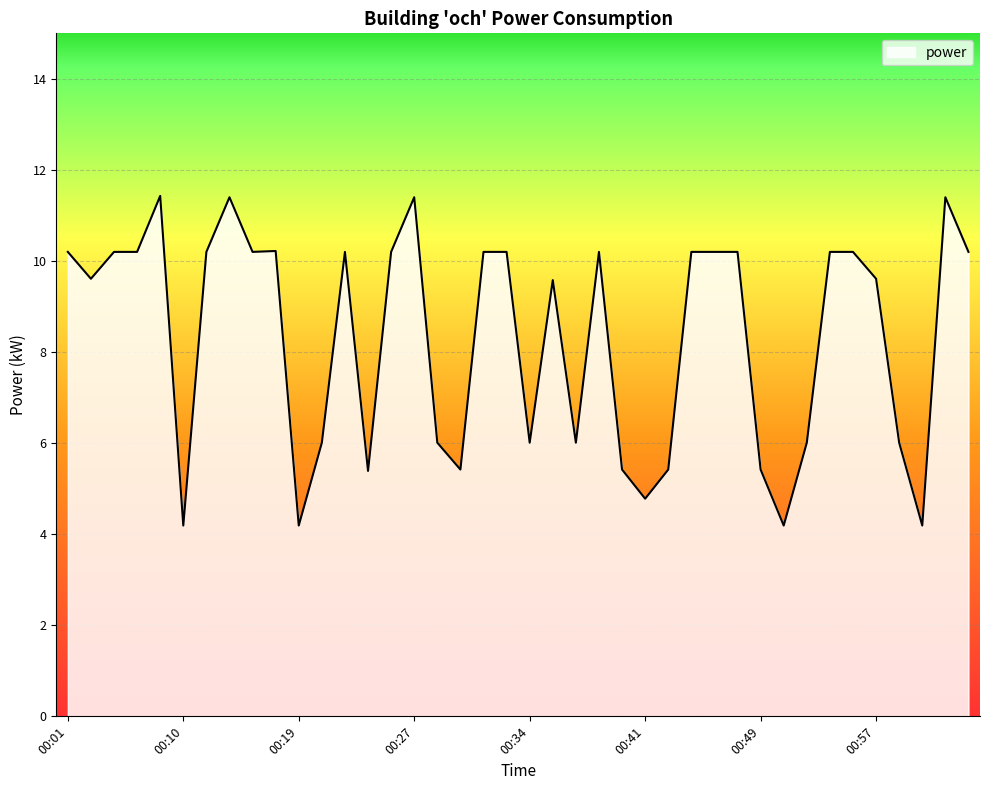

Reading left to right, what are all the values shown in this chart?

10.2	9.6	10.2	10.2	11.4	4.2	10.2	11.4	10.2	10.2	4.2	6.0	10.2	5.4	10.2	11.4	6.0	5.4	10.2	10.2	6.0	9.6	6.0	10.2	5.4	4.8	5.4	10.2	10.2	10.2	5.4	4.2	6.0	10.2	10.2	9.6	6.0	4.2	11.4	10.2